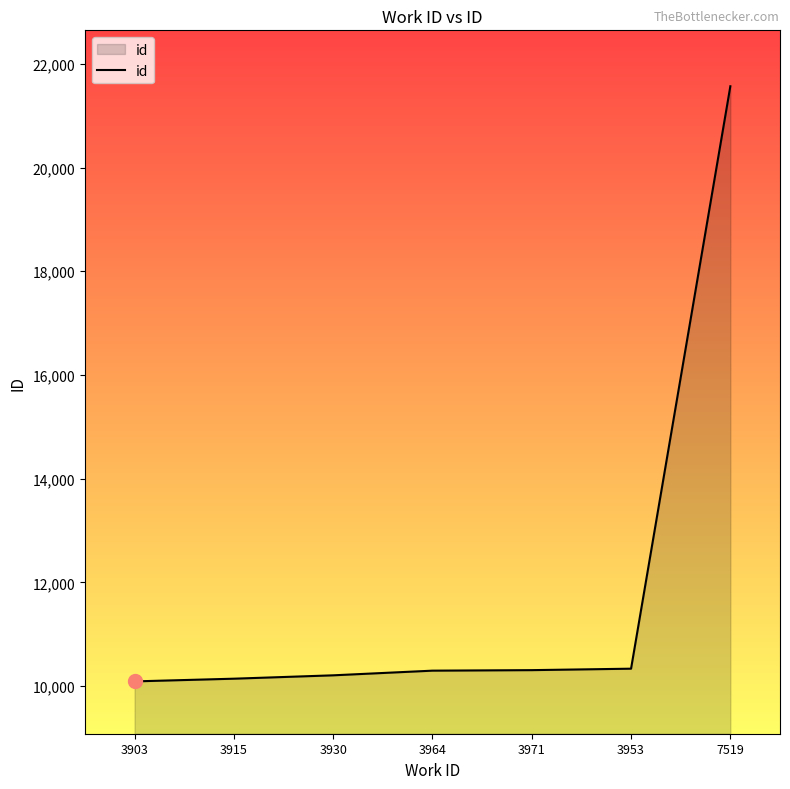

True or false: the data shows 14941 at 3930.

False